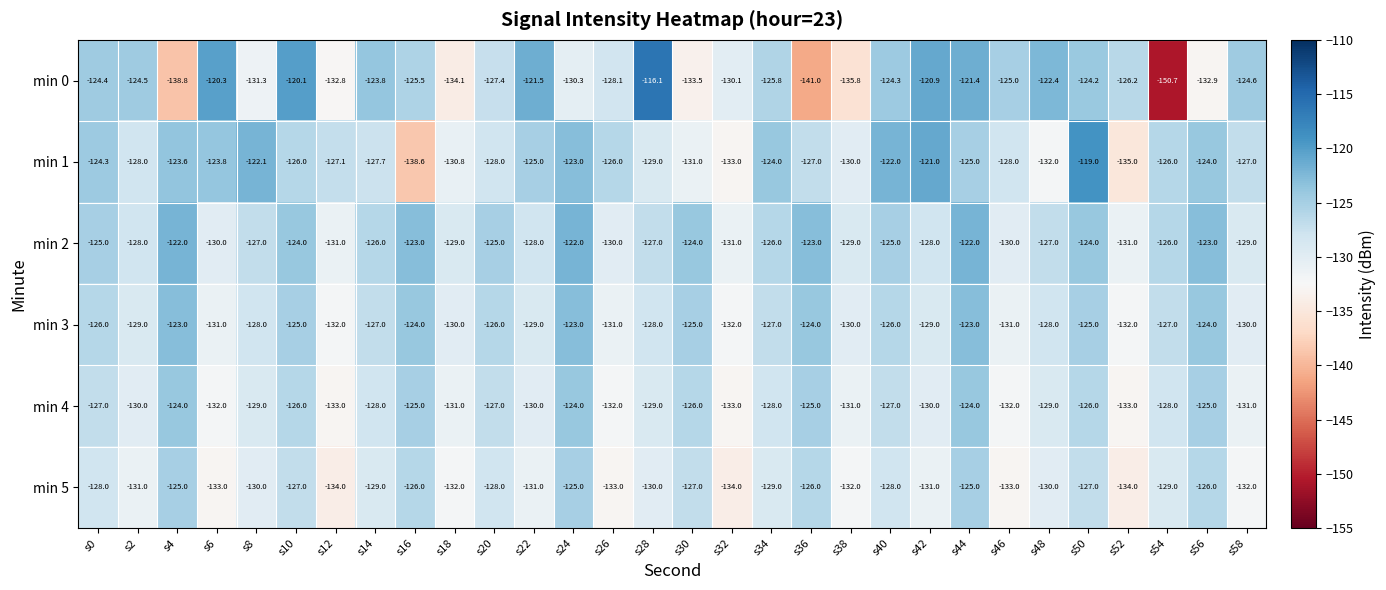

What is the total value across all series at s58?

-773.6